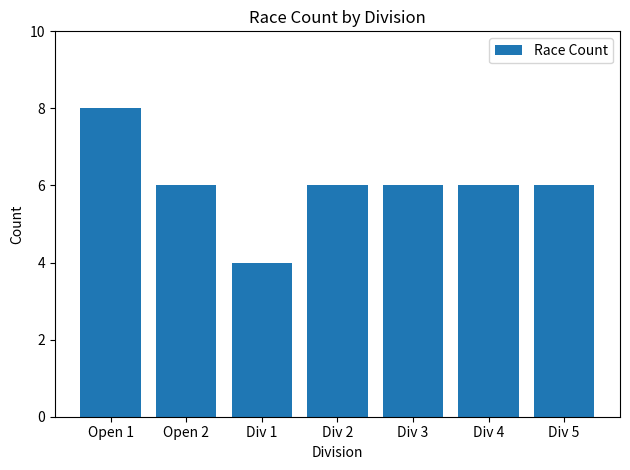

What value does the data have at Div 2?

6